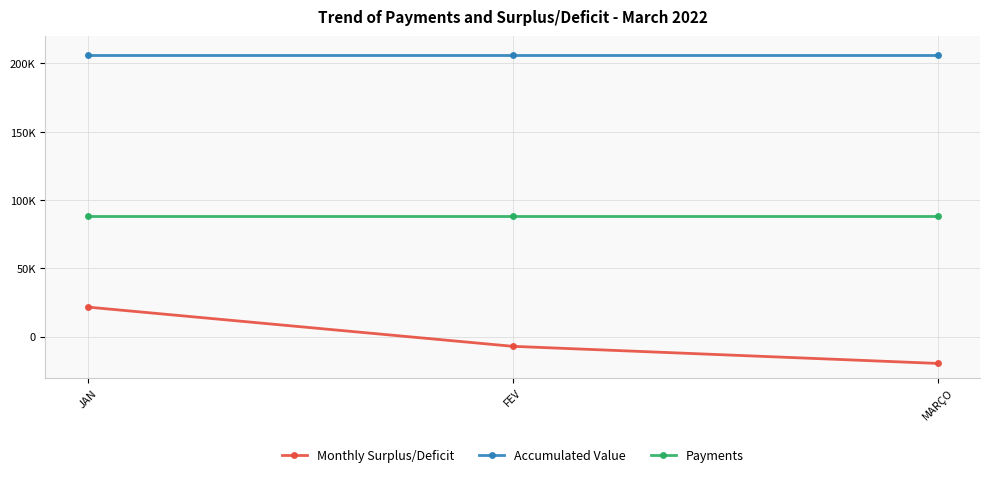

At which label does Monthly Surplus/Deficit first exceed -7094?

JAN